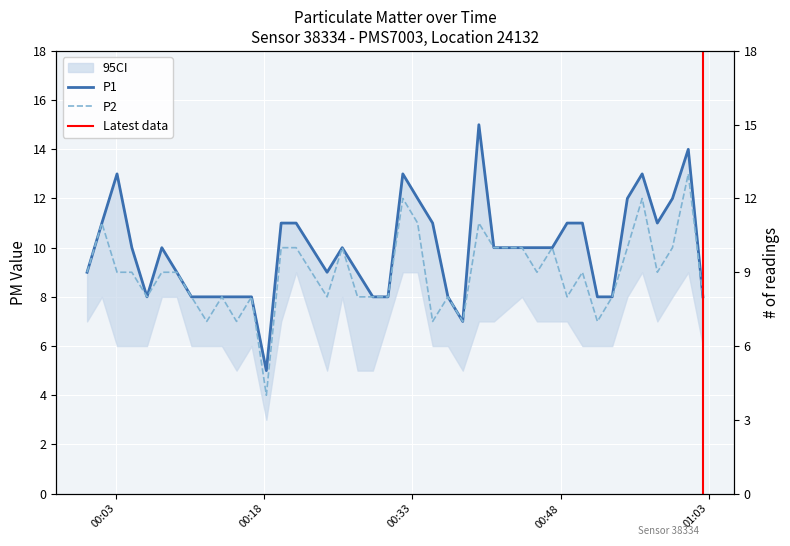

Reading left to right, what are all the values shown in this chart?

P1: 9	11	13	10	8	10	9	8	8	8	8	8	5	11	11	9	10	9	8	8	13	12	11	8	7	15	10	10	10	10	11	11	8	8	12	13	11	12	14	8
P2: 9	11	9	9	8	9	9	8	7	8	7	8	4	10	10	8	10	8	8	8	12	11	7	8	7	11	10	10	9	10	8	9	7	8	10	12	9	10	13	8